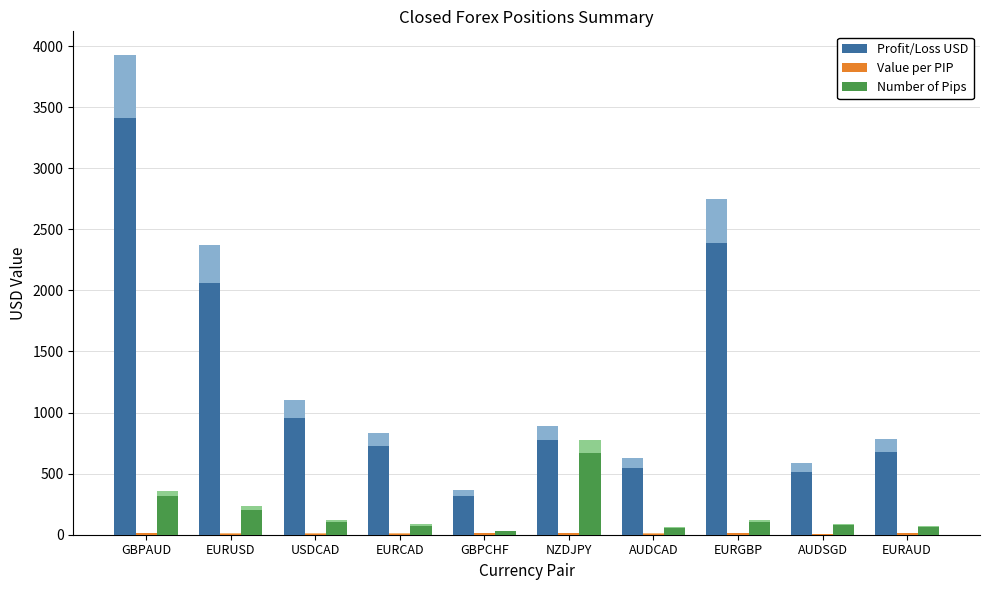

Where is Profit/Loss USD nearest to the value 1864?

EURUSD